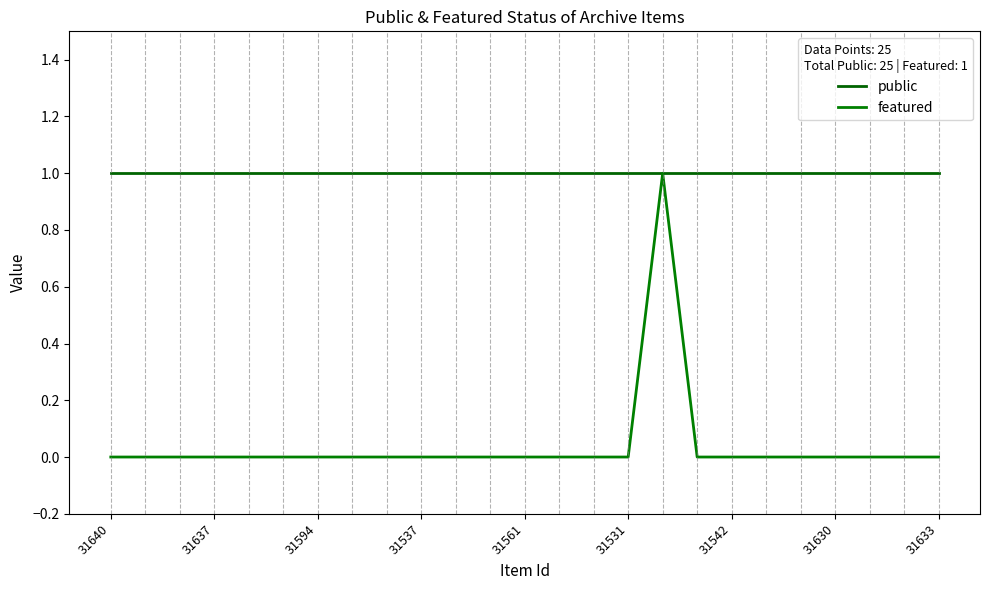

What is the maximum value shown in the chart?

1